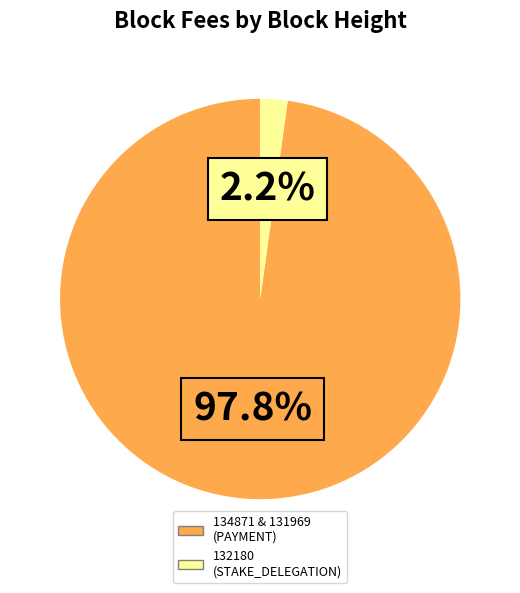

To the nearest percent, what is the difference between the largest and smallest slice percentages?

96%